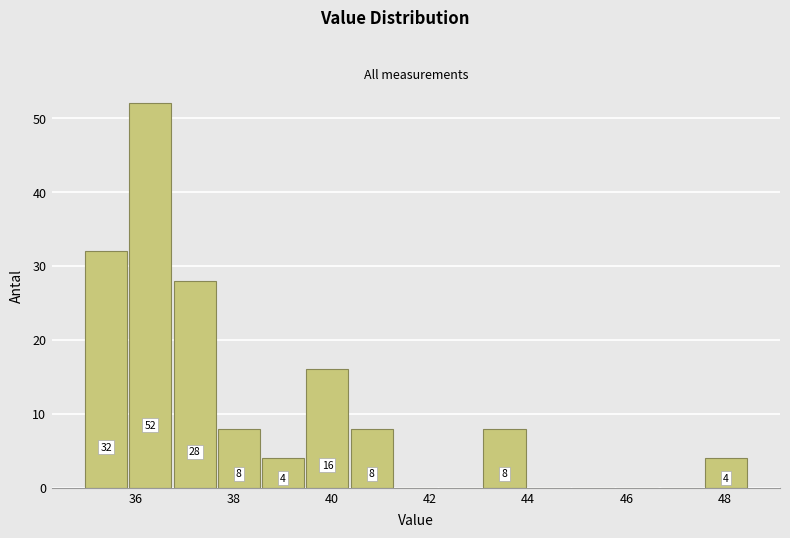

Over which range of the x-axis is the bar tallest?

35.8 to 36.8